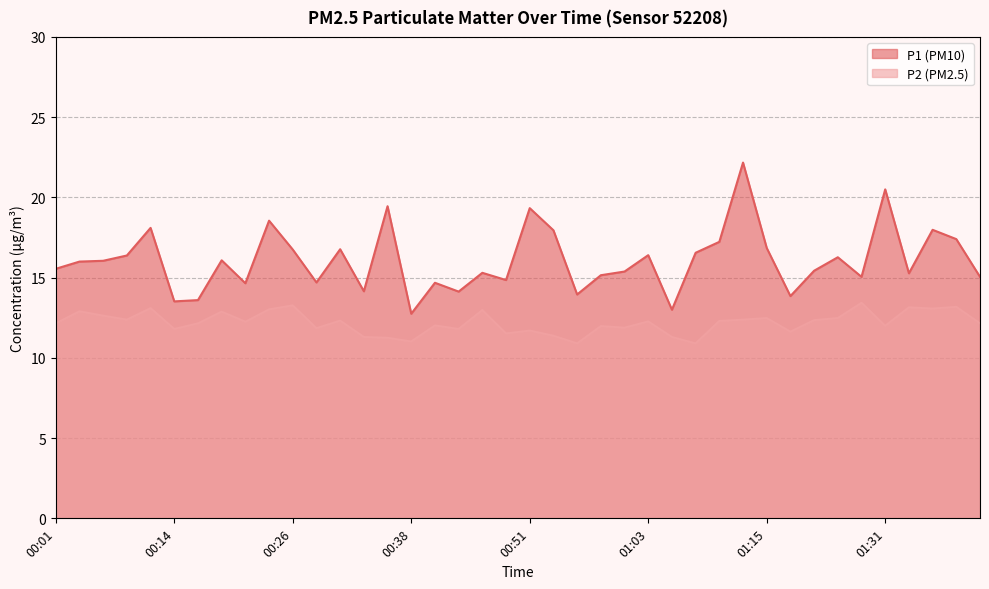

Which series has the largest range (max minus min)?

P1 (PM10)